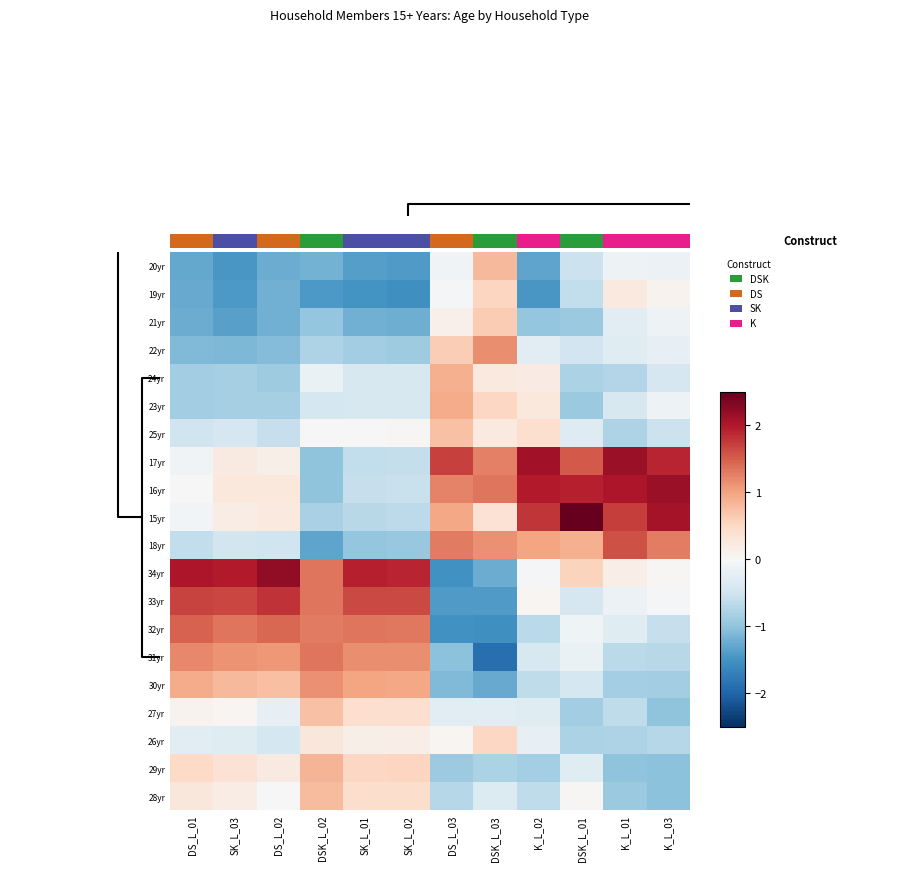

What is the greatest value displayed?

2.8